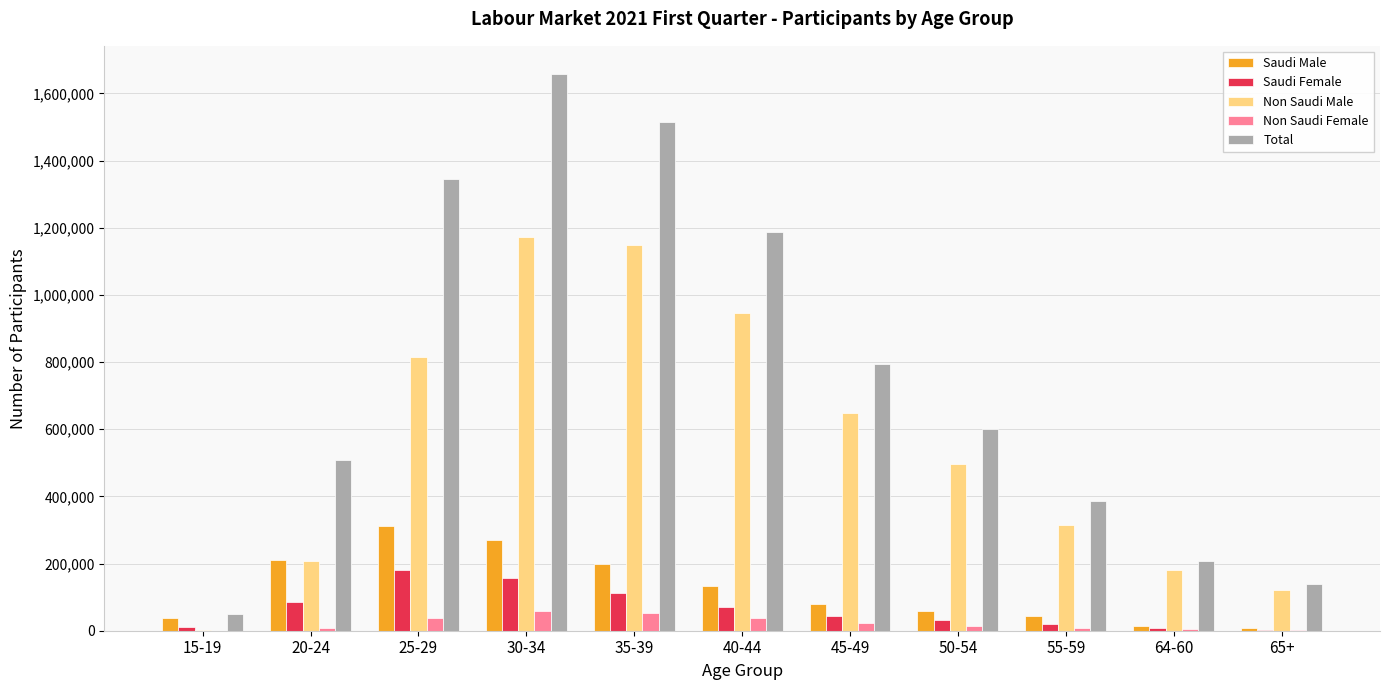

What is the difference between the Saudi Male values at 55-59 and 15-19?

7178